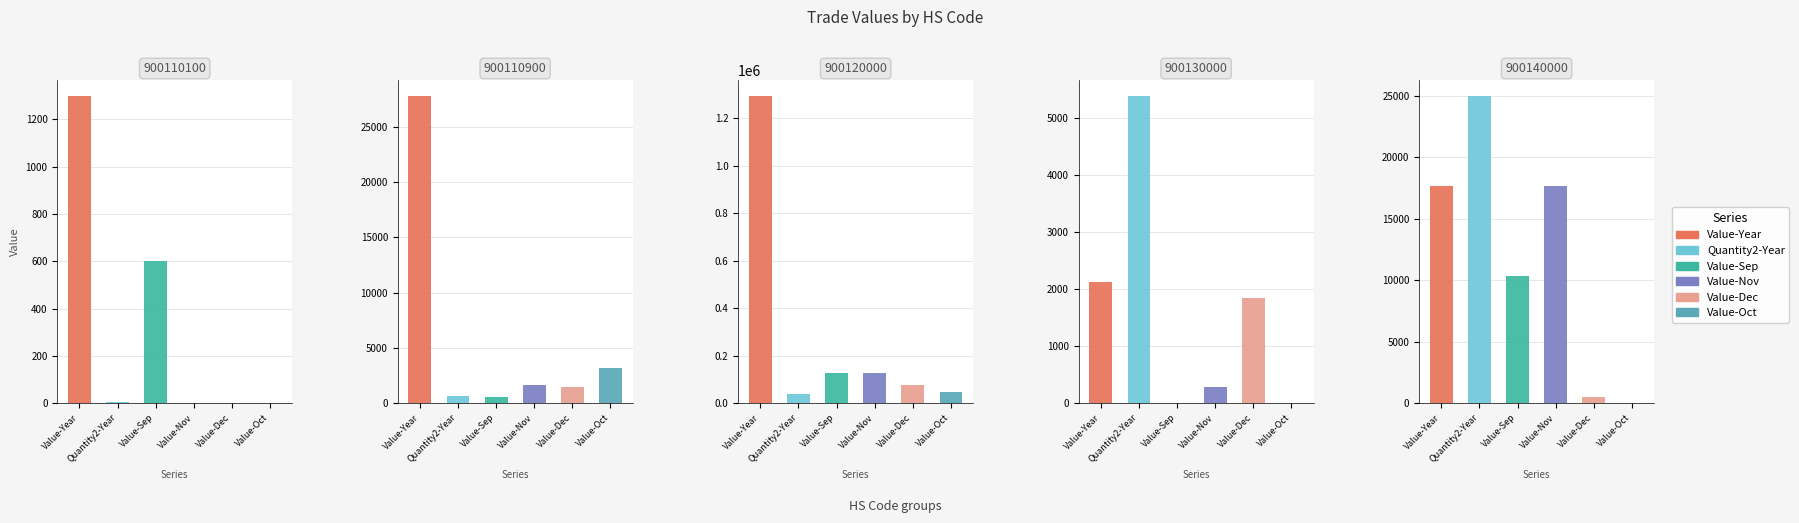

Which series has the largest range (max minus min)?

Value-Year